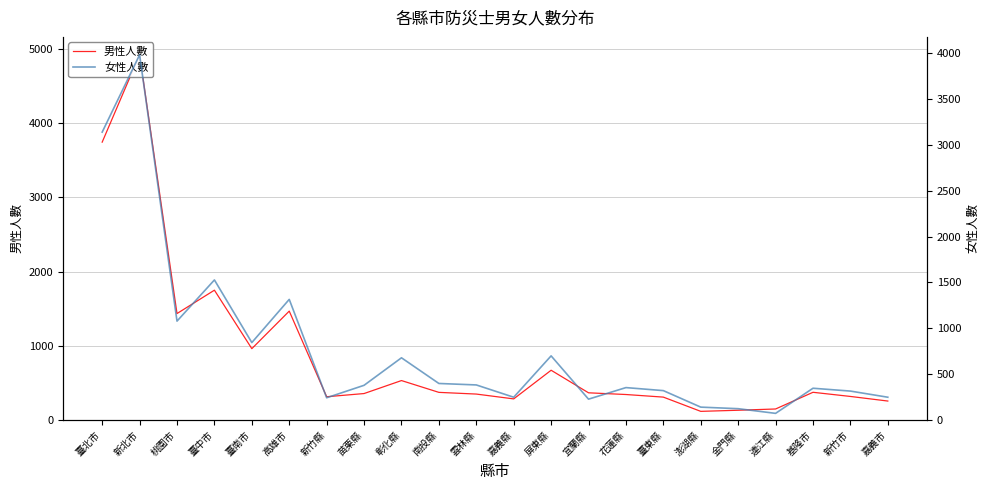

How many times do 男性人數 and 女性人數 cross each other?

6